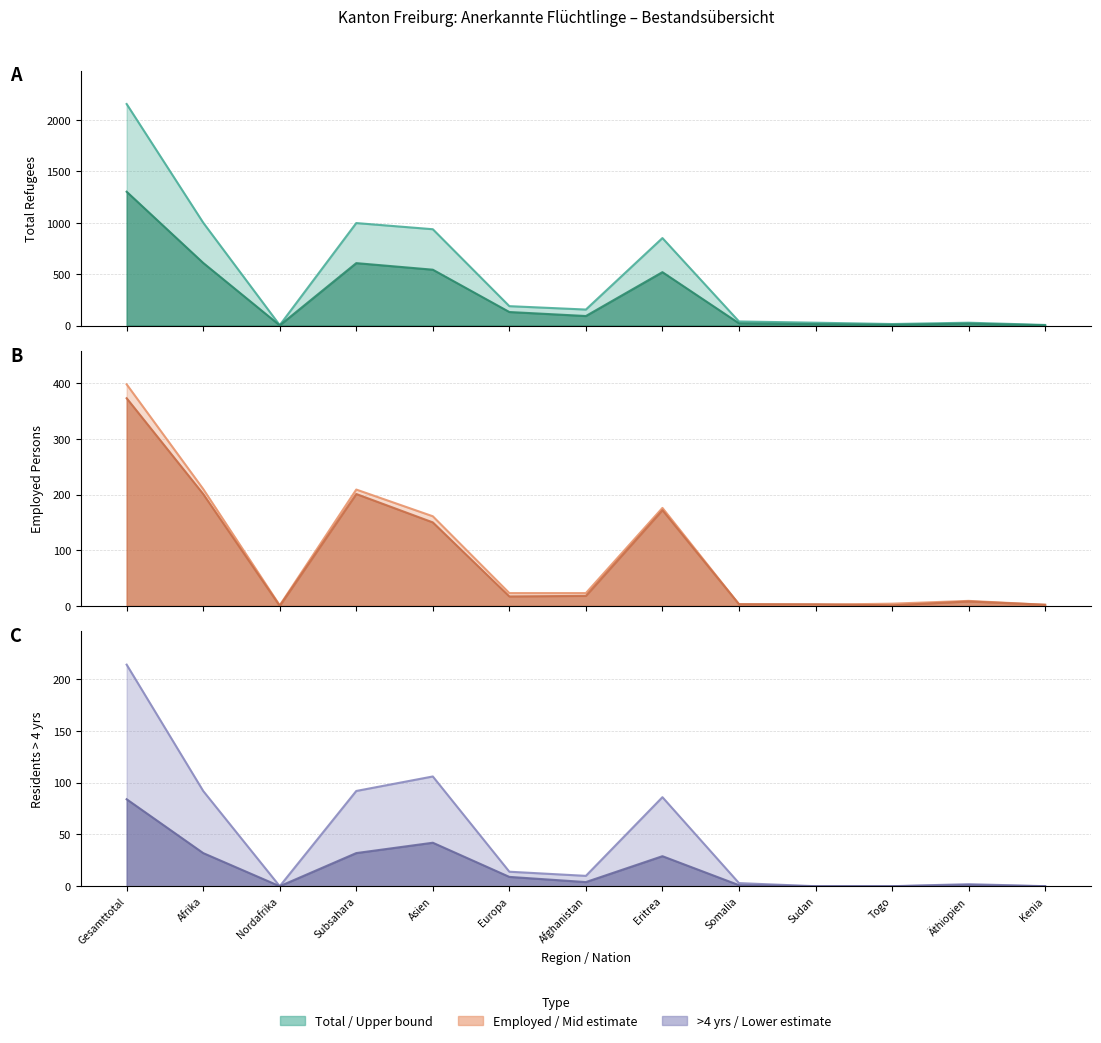

Rank the categories by Total (col_1) line value from highest to lowest.

Gesamttotal, Afrika, Subsahara, Asien, Eritrea, Europa, Afghanistan, Somalia, Sudan, Äthiopien, Togo, Kenia, Nordafrika